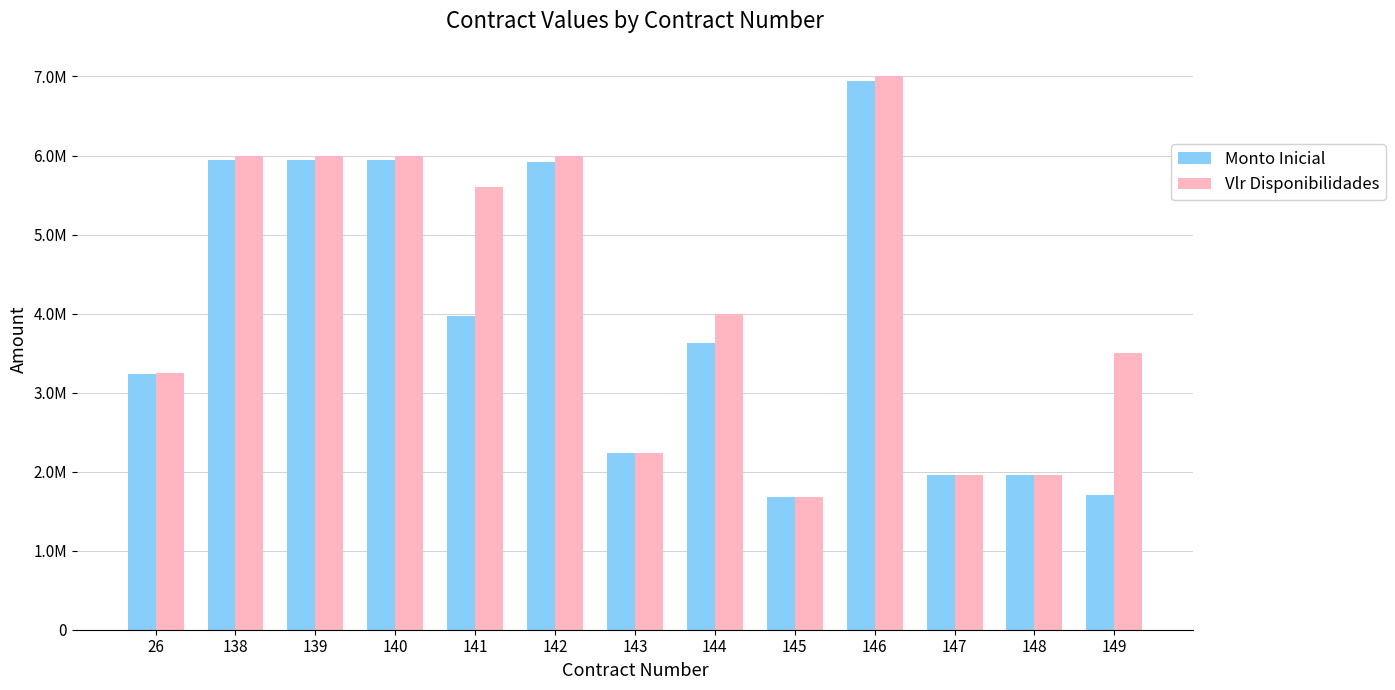

What are all the series names shown in the legend?

Monto Inicial, Vlr Disponibilidades